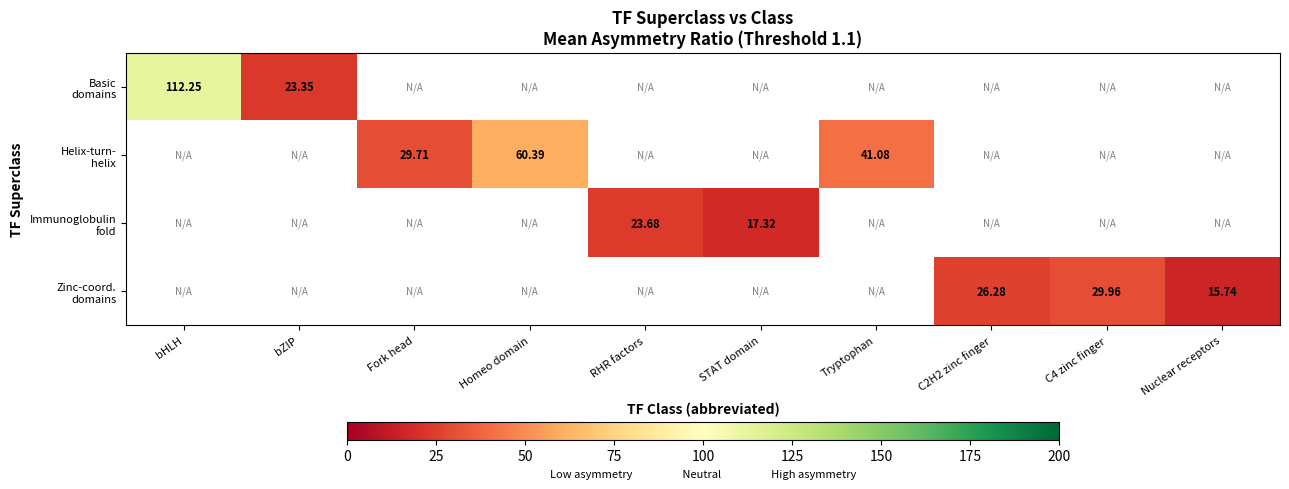

How many values in Zinc-coord. domains are above zero?

3